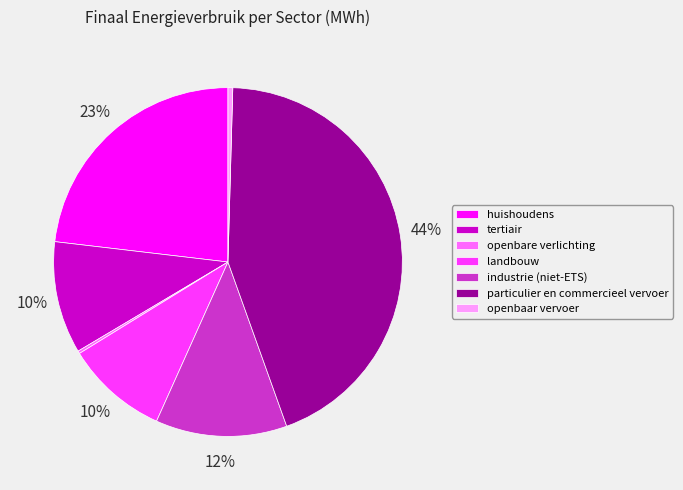

Is there any slice that represents more than half of the pie?

No